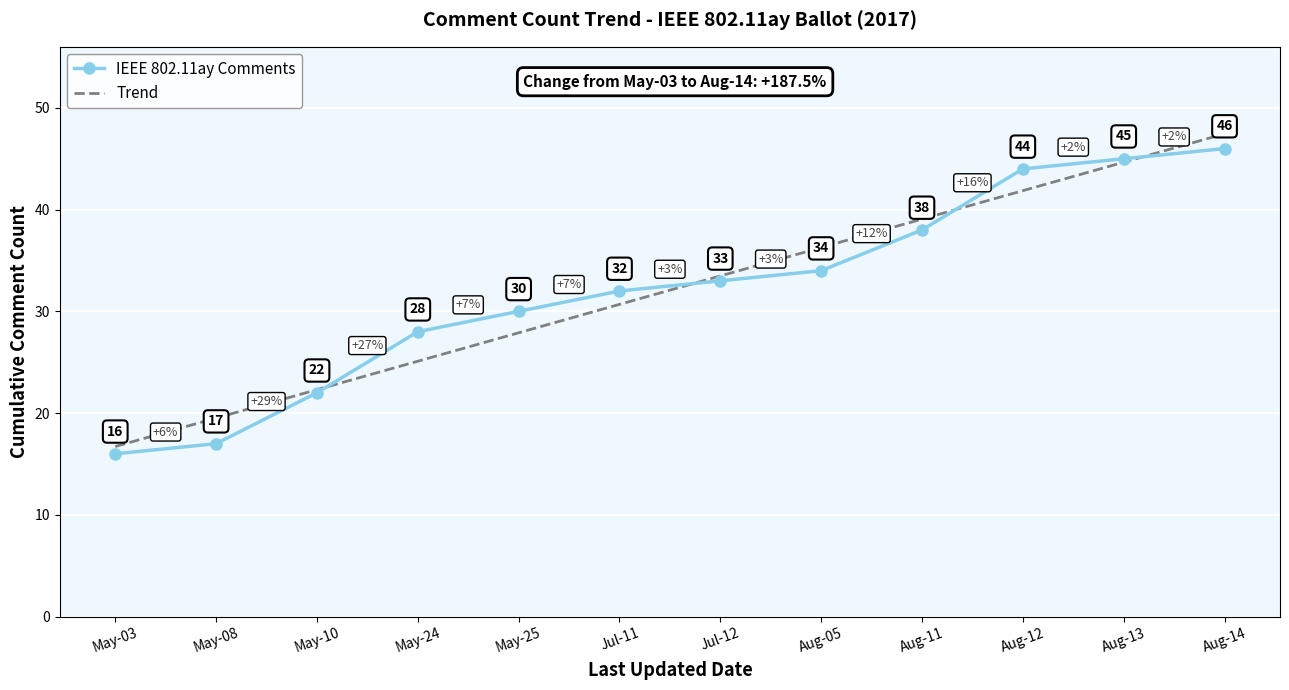

Is the value of IEEE 802.11ay Comments at Aug-11 greater than the value of Trend at May-03?

Yes